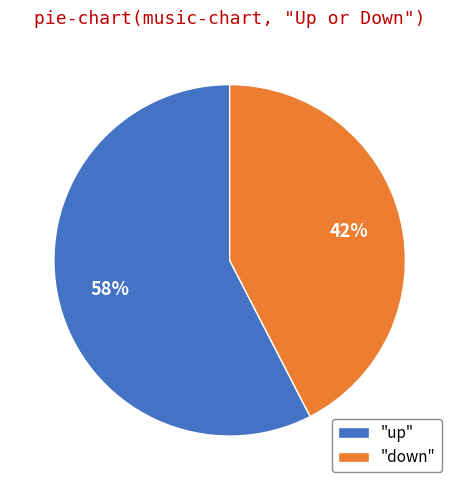

Which category accounts for the majority?

"up"